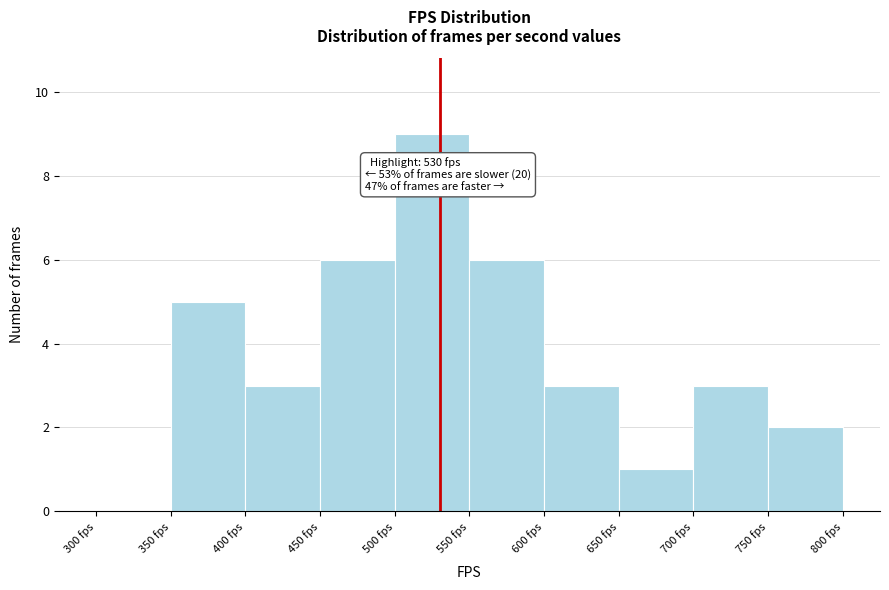

Which range on the x-axis has the tallest bar?

500 to 550